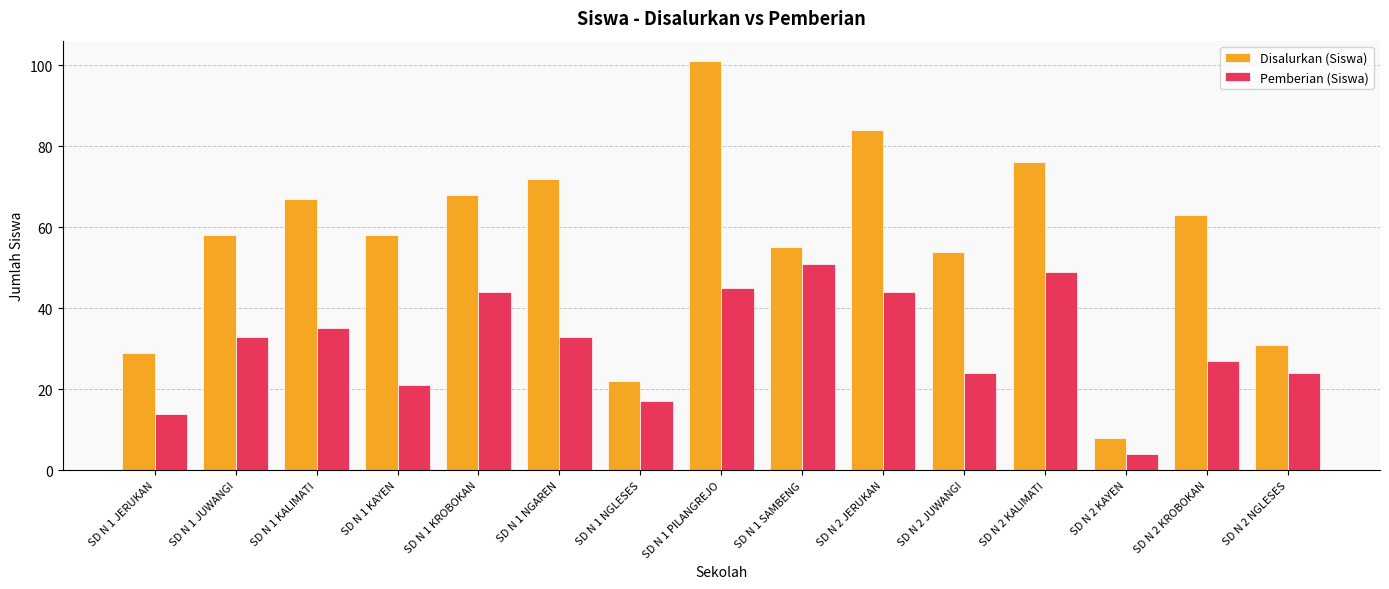

What is the sum of the Pemberian (Siswa) values at SD N 1 KROBOKAN and SD N 1 SAMBENG?

95